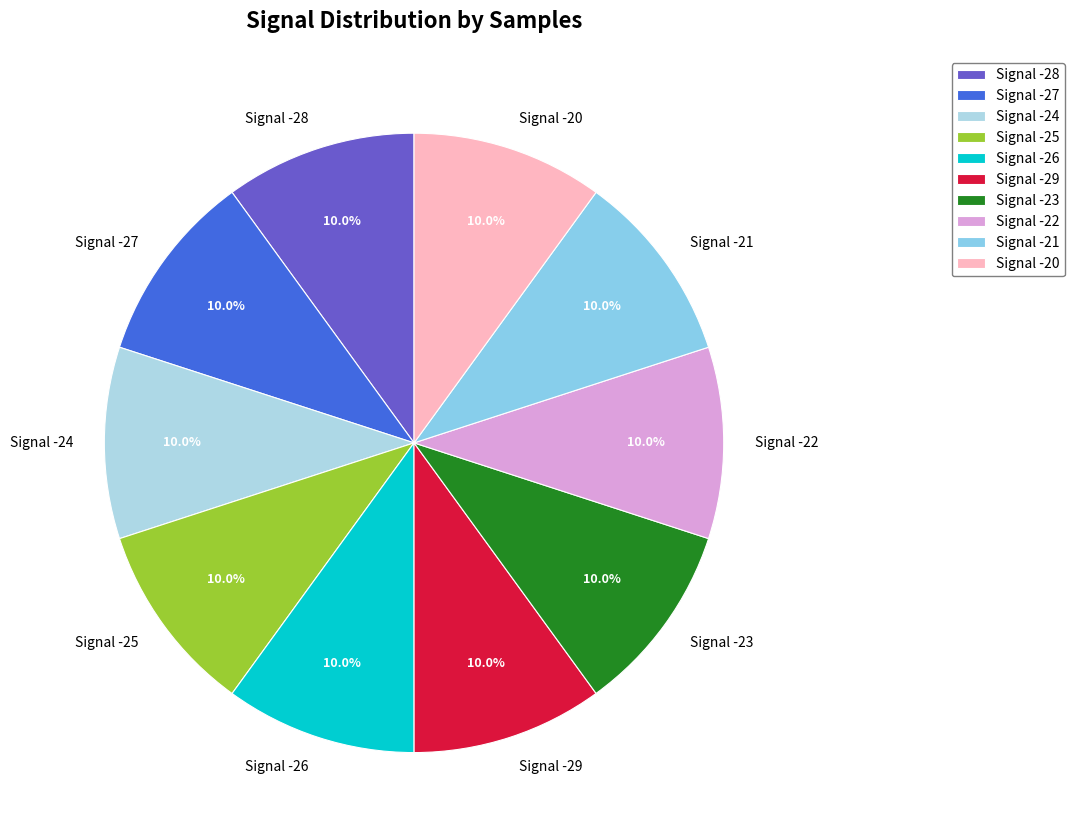

How many segments does this pie chart have?

10